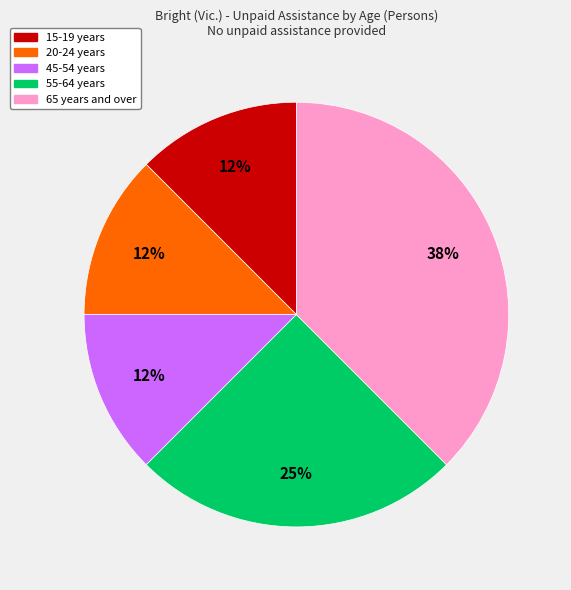

To the nearest percent, what is the average slice percentage?

20%